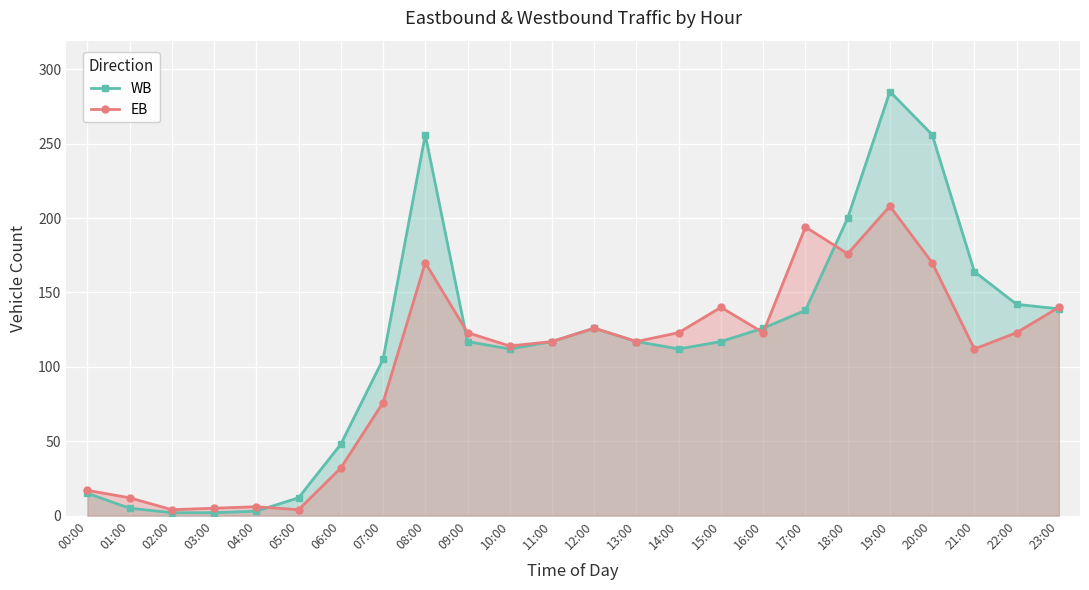

True or false: WB has a value of 112 at 10:00.

True